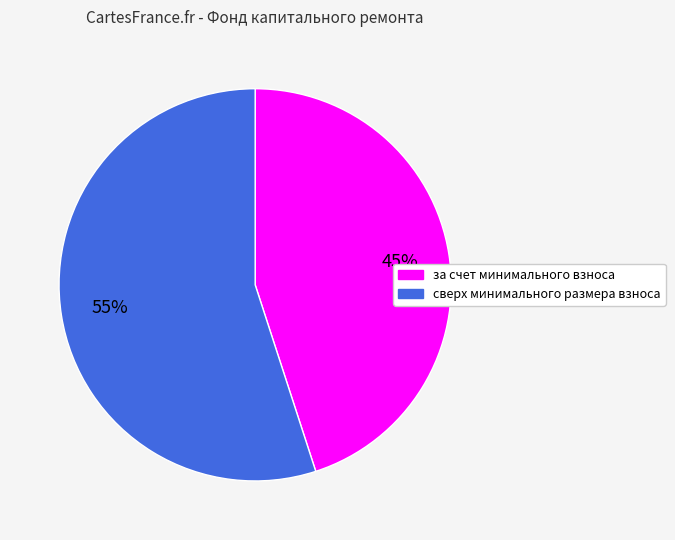

Do за счет минимального взноса and сверх минимального размера взноса together represent more than half of the pie?

Yes